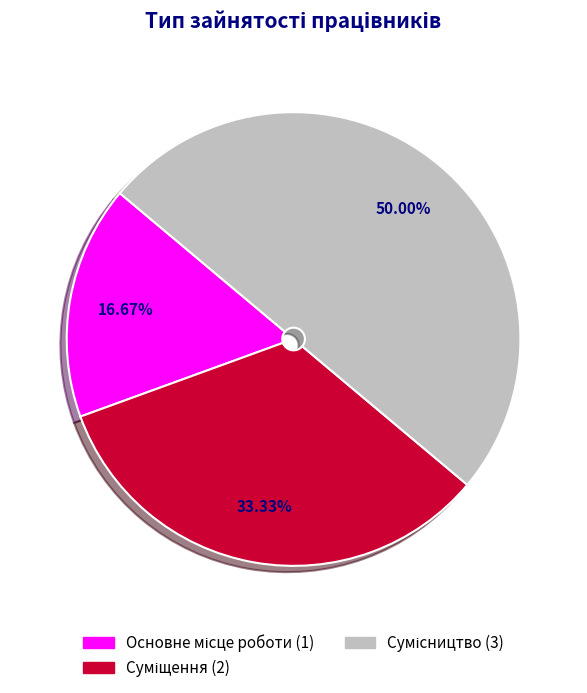

The Суміщення slice represents 47% of the pie. True or false?

False